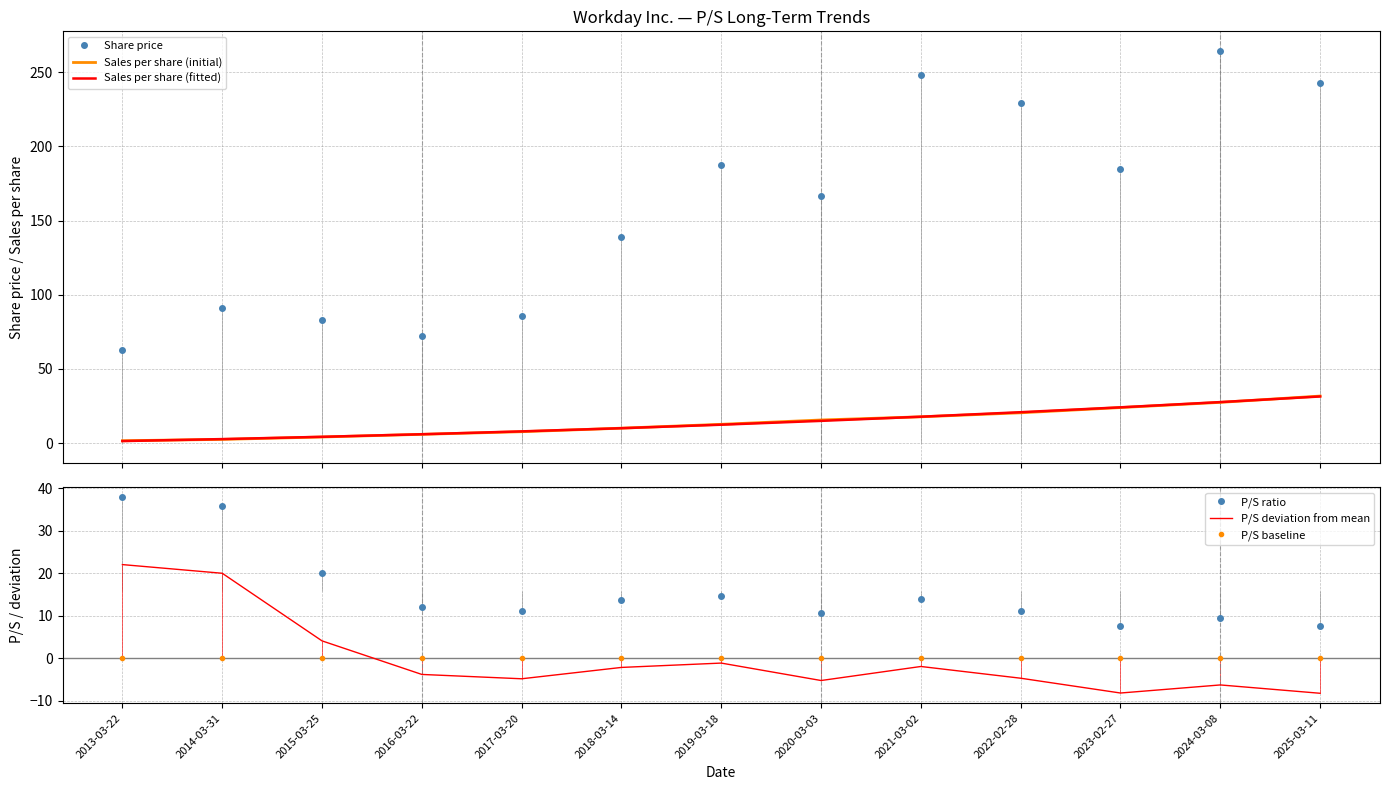

At which category is the sum across all series the highest?

2024-03-08